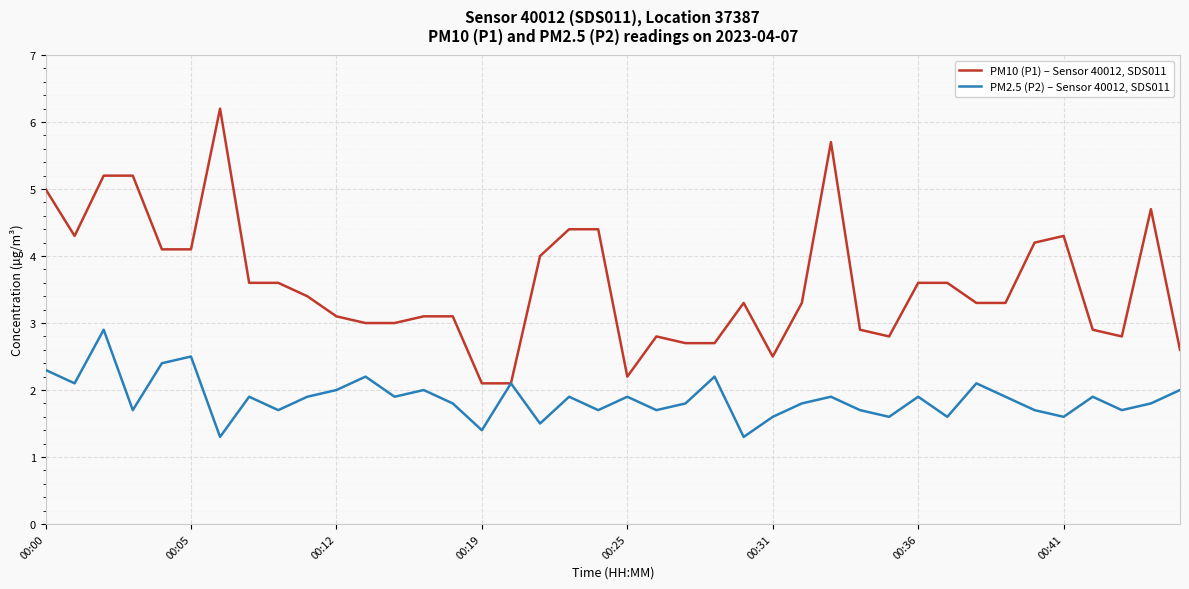

True or false: PM10 (P1) – Sensor 40012, SDS011 has more than 0 points higher than both neighbors.

True